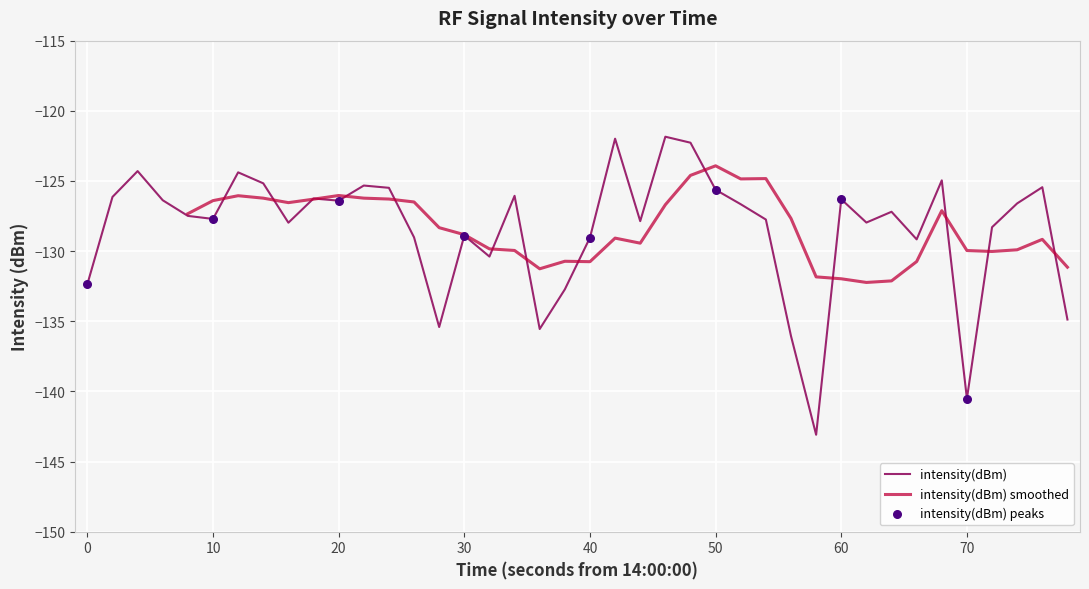

True or false: intensity(dBm) has a value of -129.0 at 40.

True